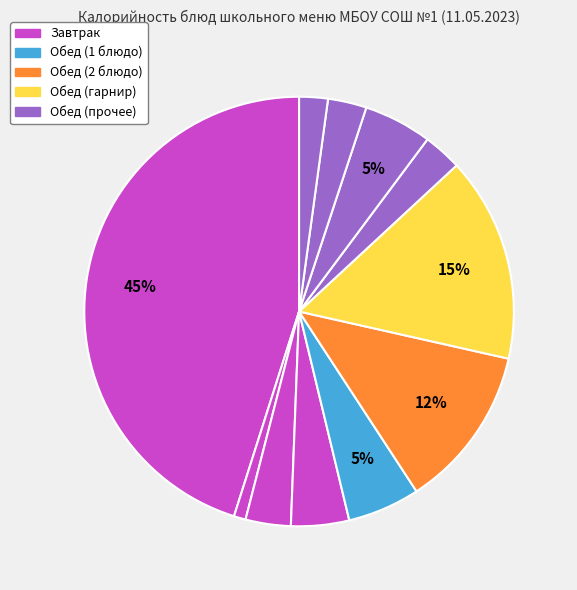

To the nearest percent, what is the difference between the largest and smallest slice percentages?

44%